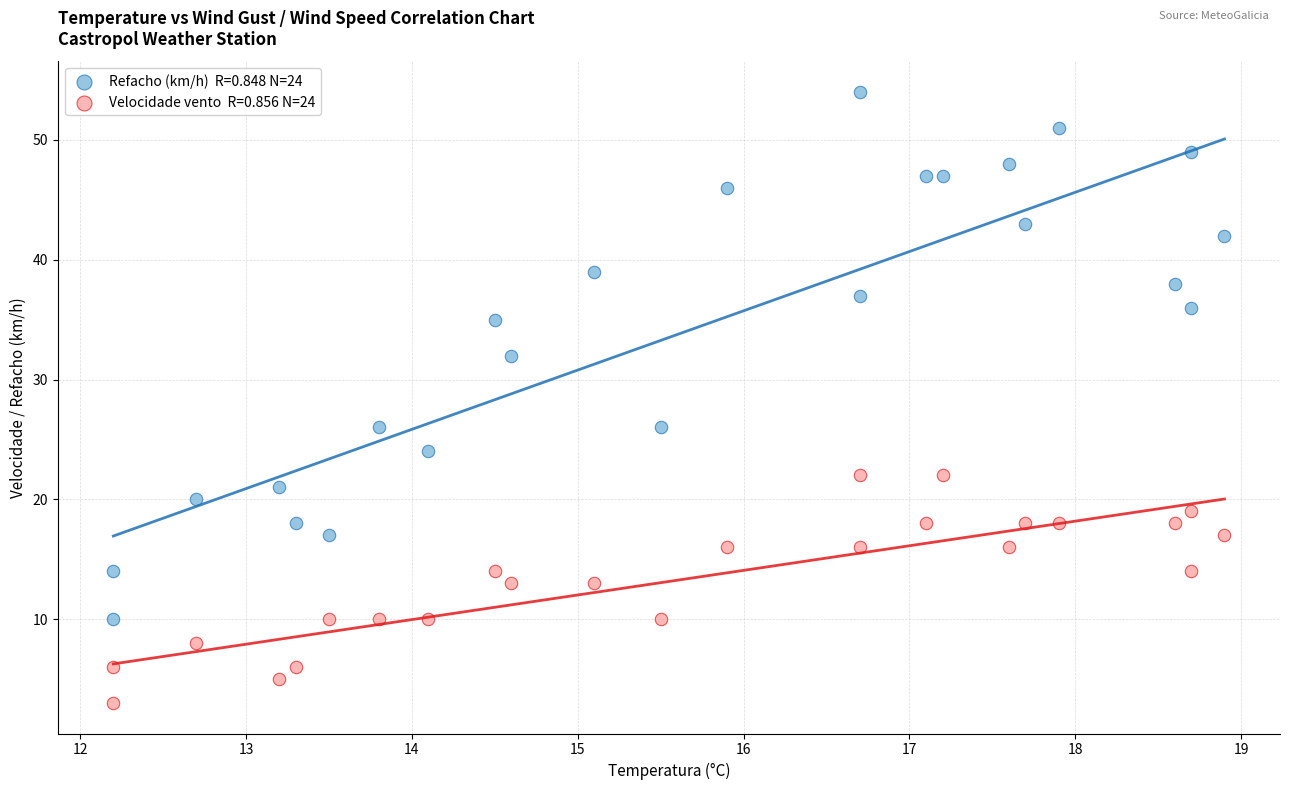

Across all data points, what is the range of Y values (max minus min)?

51